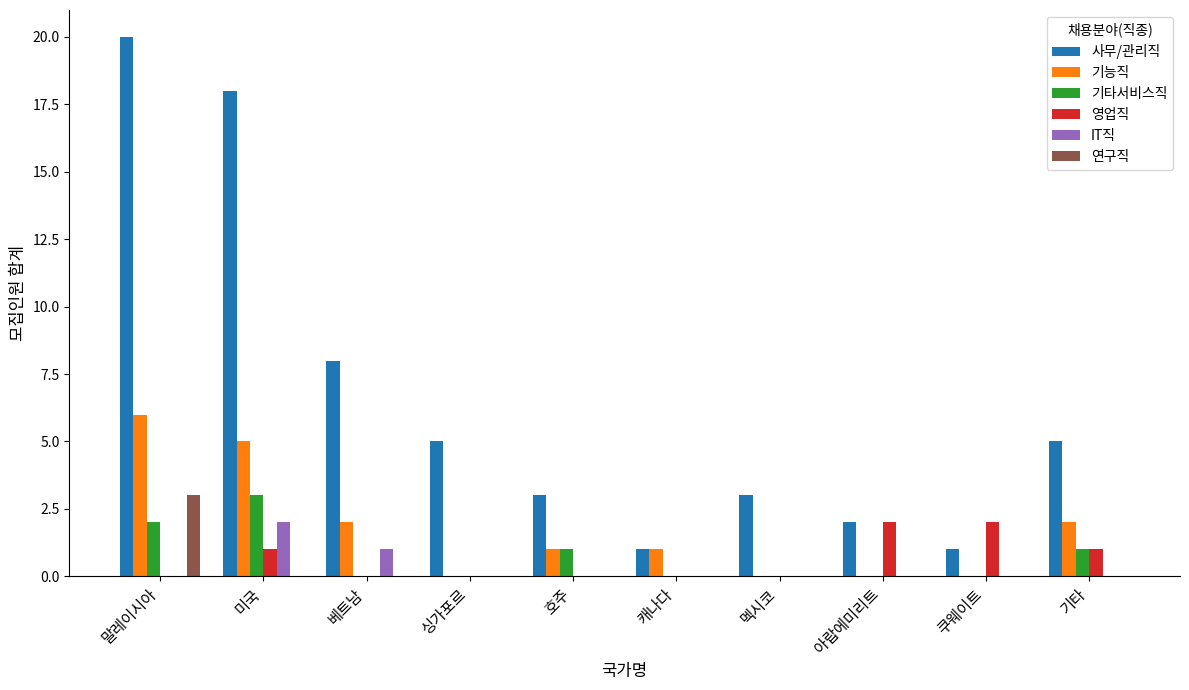

The IT직 series shows 1 at 아랍에미리트. True or false?

False